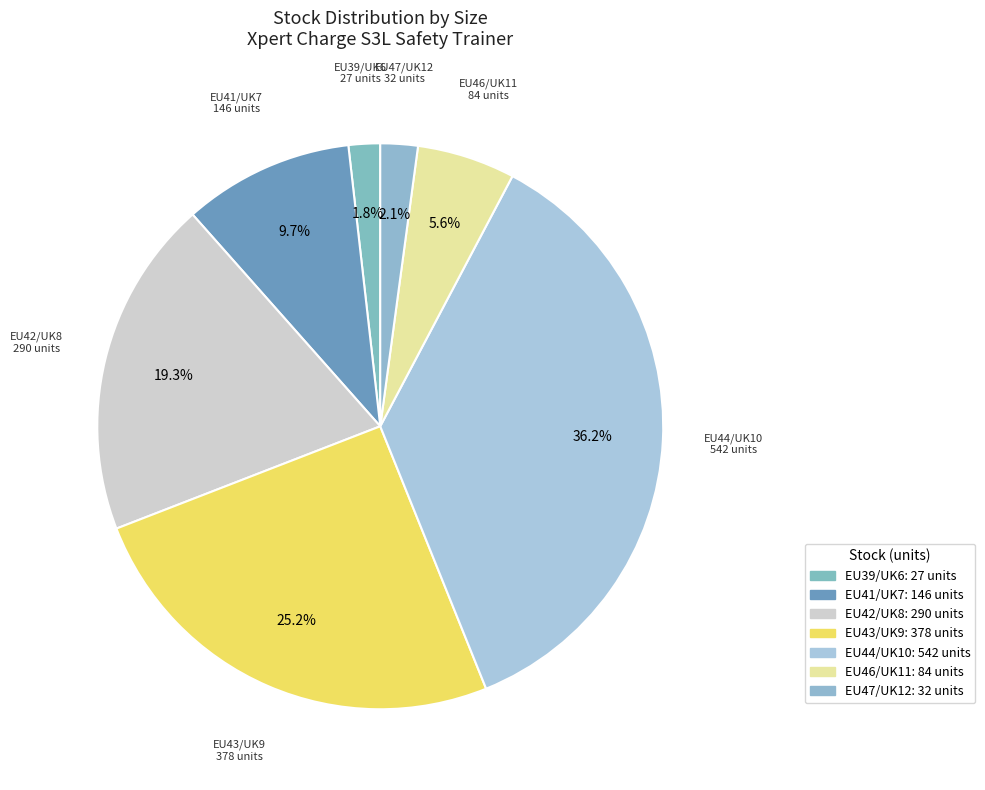

Which slice is the smallest?

XP400-39
EU39/UK6